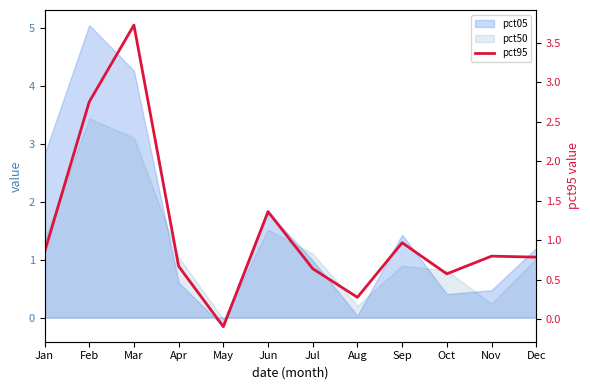

What is the value of the 1st point from the left?

0.8